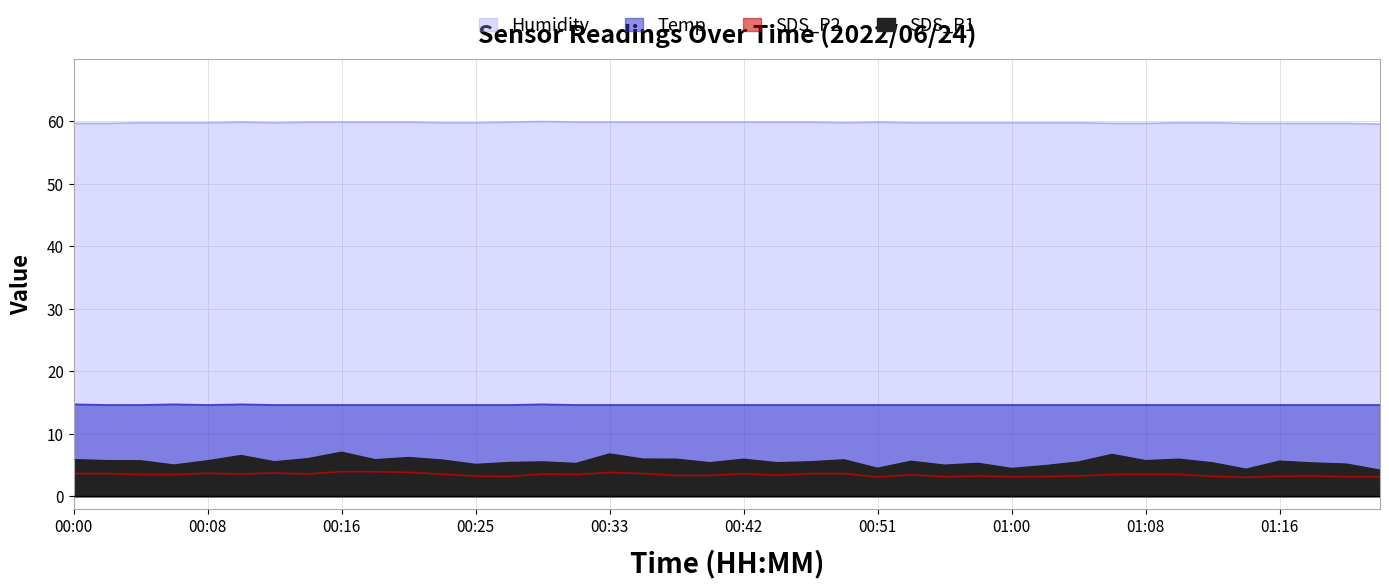

What is the difference between the maximum and minimum values in the Humidity series?

0.4